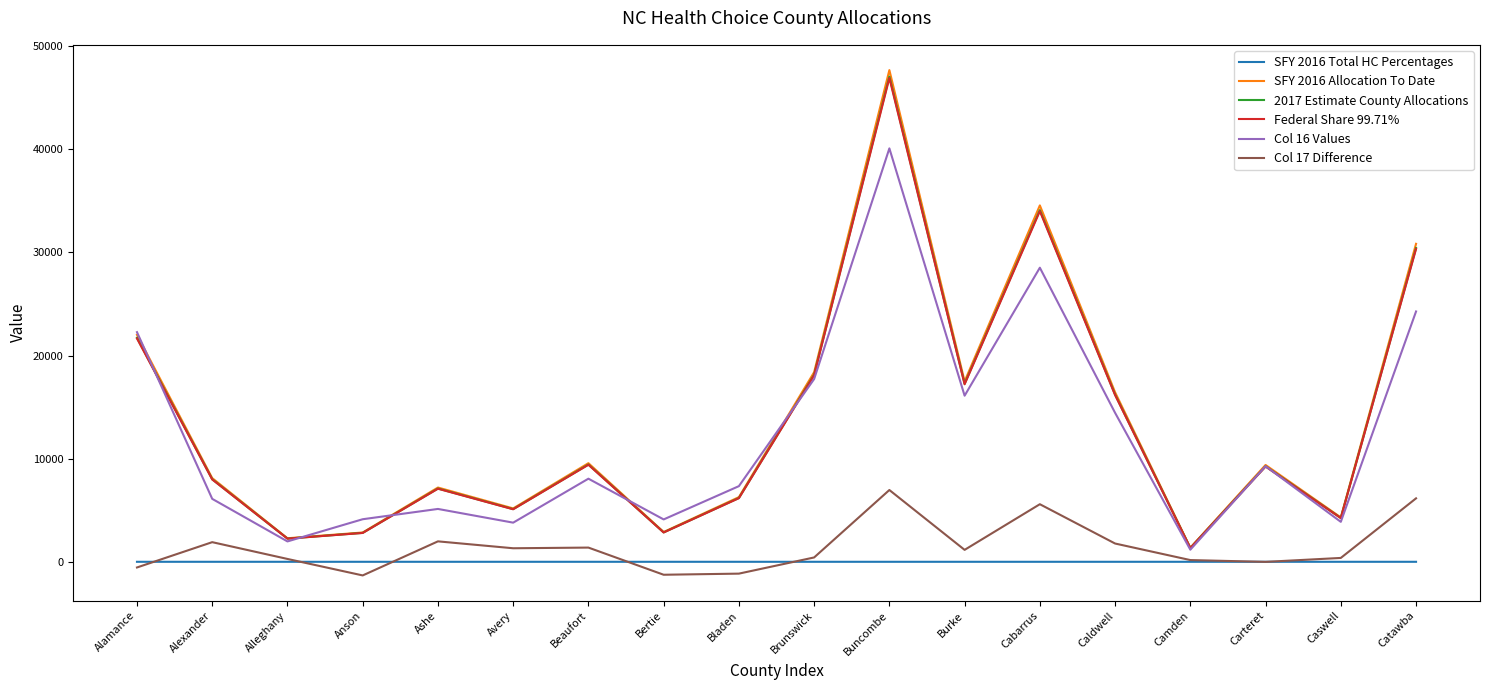

Is the value of Col 17 Difference at Brunswick greater than the value of Federal Share 99.71% at Catawba?

No